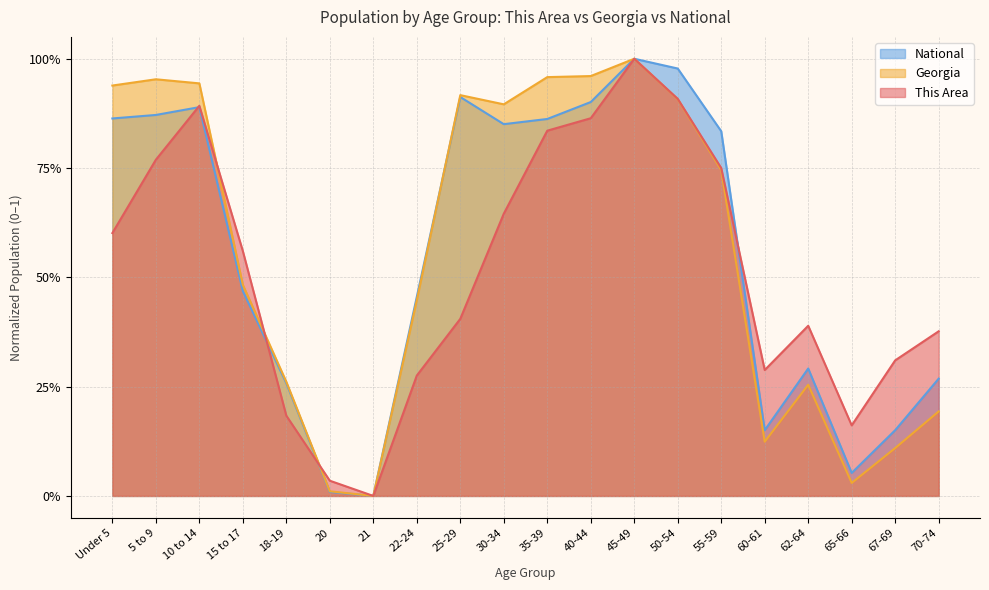

What is the label of the 12th point from the left?

40-44